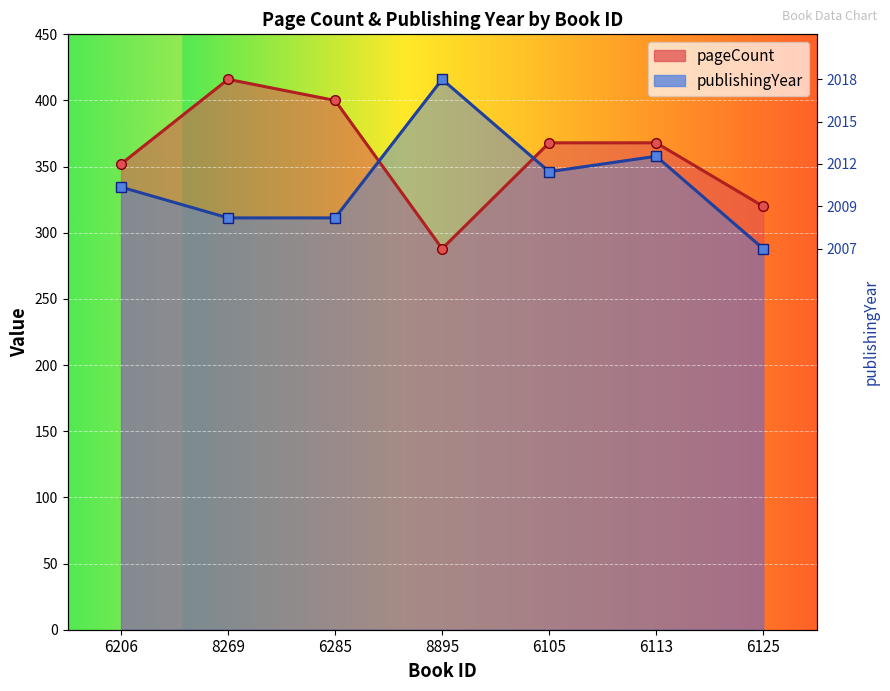

How many interior local peaks does the pageCount series have?

1